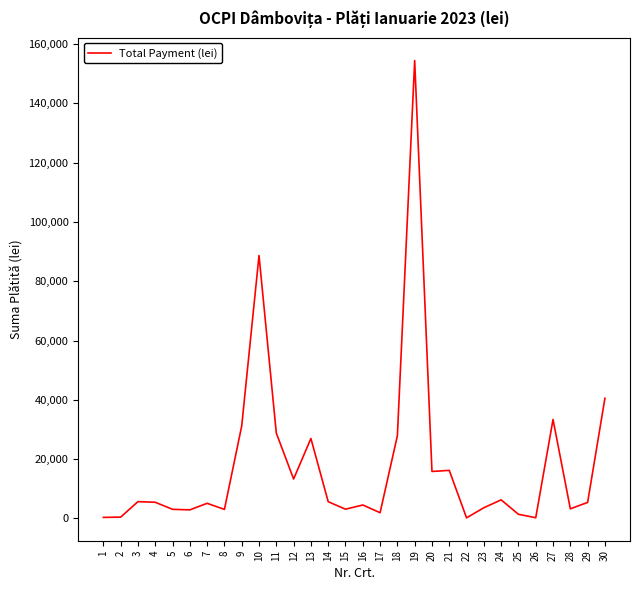

Does the chart have visible grid lines?

No